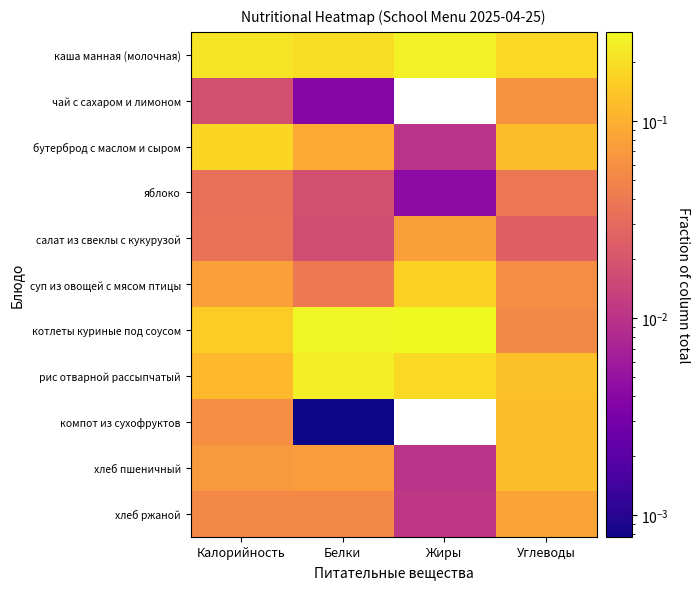

At which category is the sum across all series the highest?

Белки